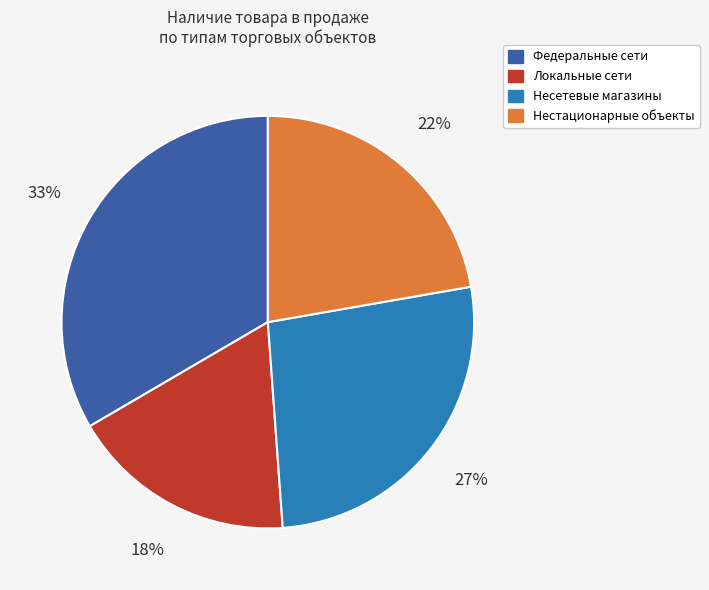

To the nearest percent, what is the average slice percentage?

25%